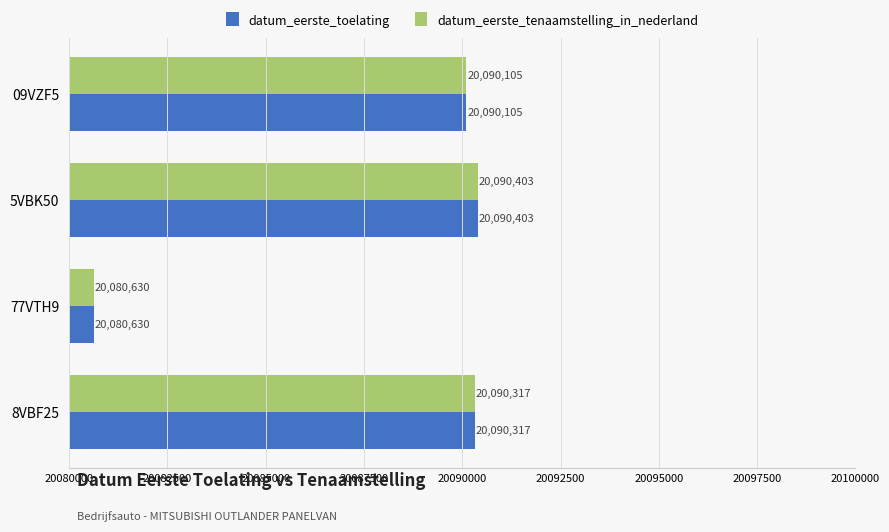

What is the difference between the second highest and minimum values in the datum_eerste_toelating series?

9687